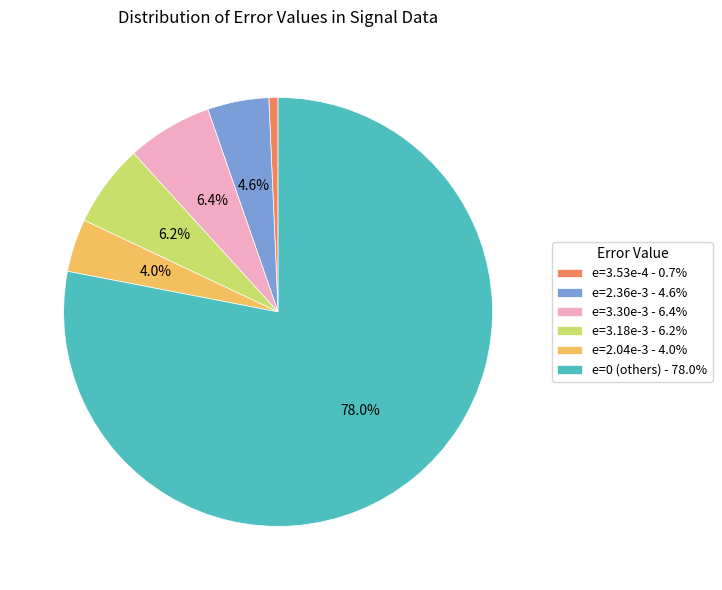

Does any single category account for the majority?

Yes